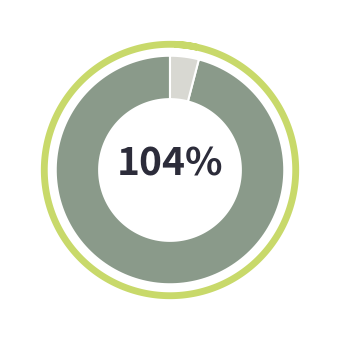

True or false: 14.03.2017 accounts for 3% of the total.

True